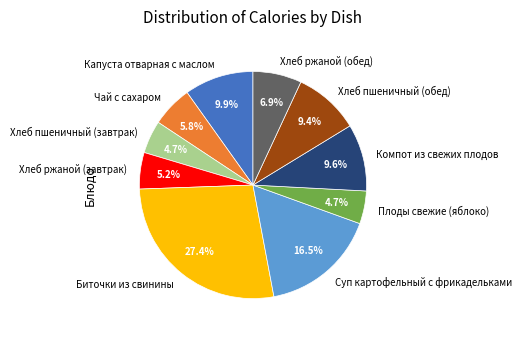

What is the largest slice in the pie chart?

Биточки из свинины